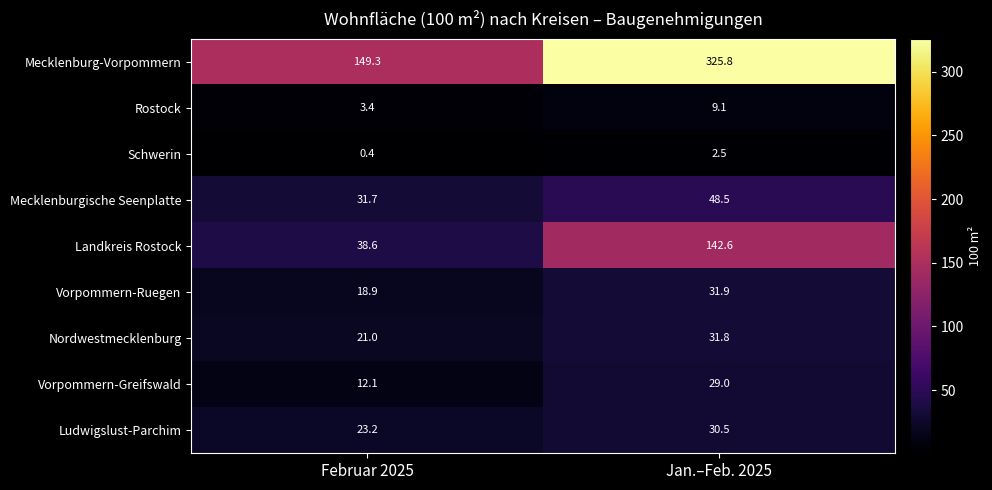

What is the difference between the maximum and minimum values in the Rostock series?

5.7